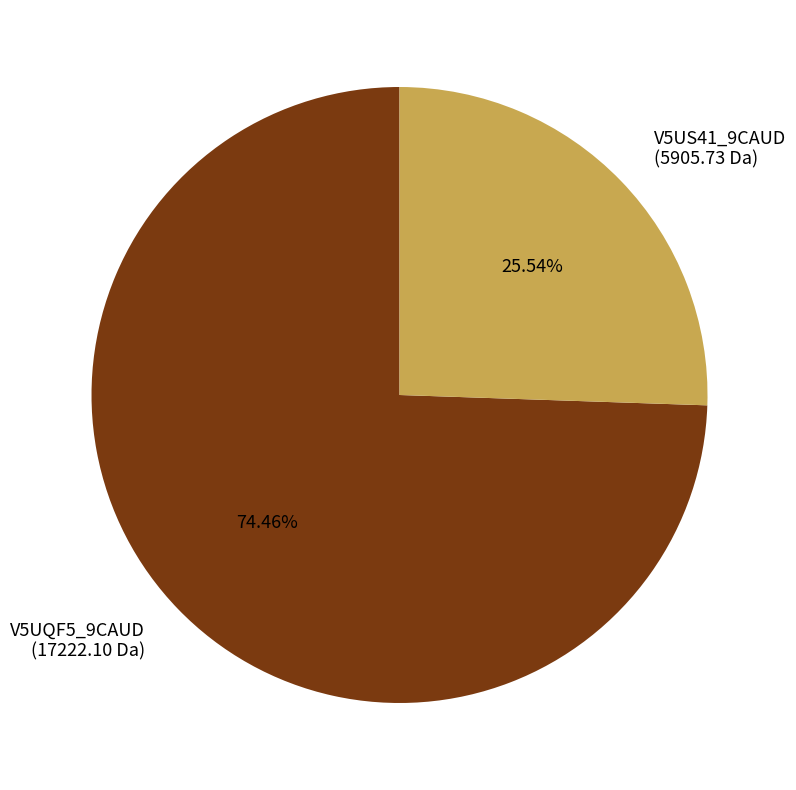

To the nearest percent, what portion does V5US41_9CAUD represent?

26%